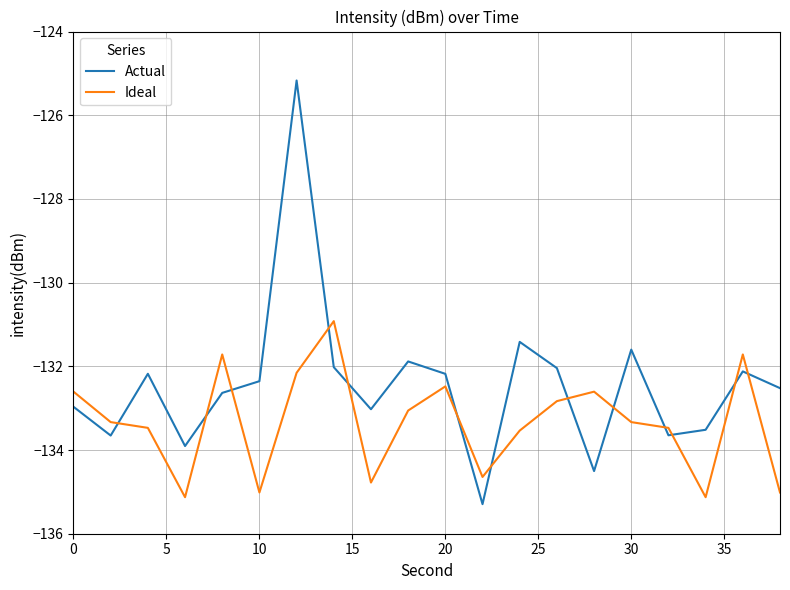

Which series has the largest total across all categories?

Actual